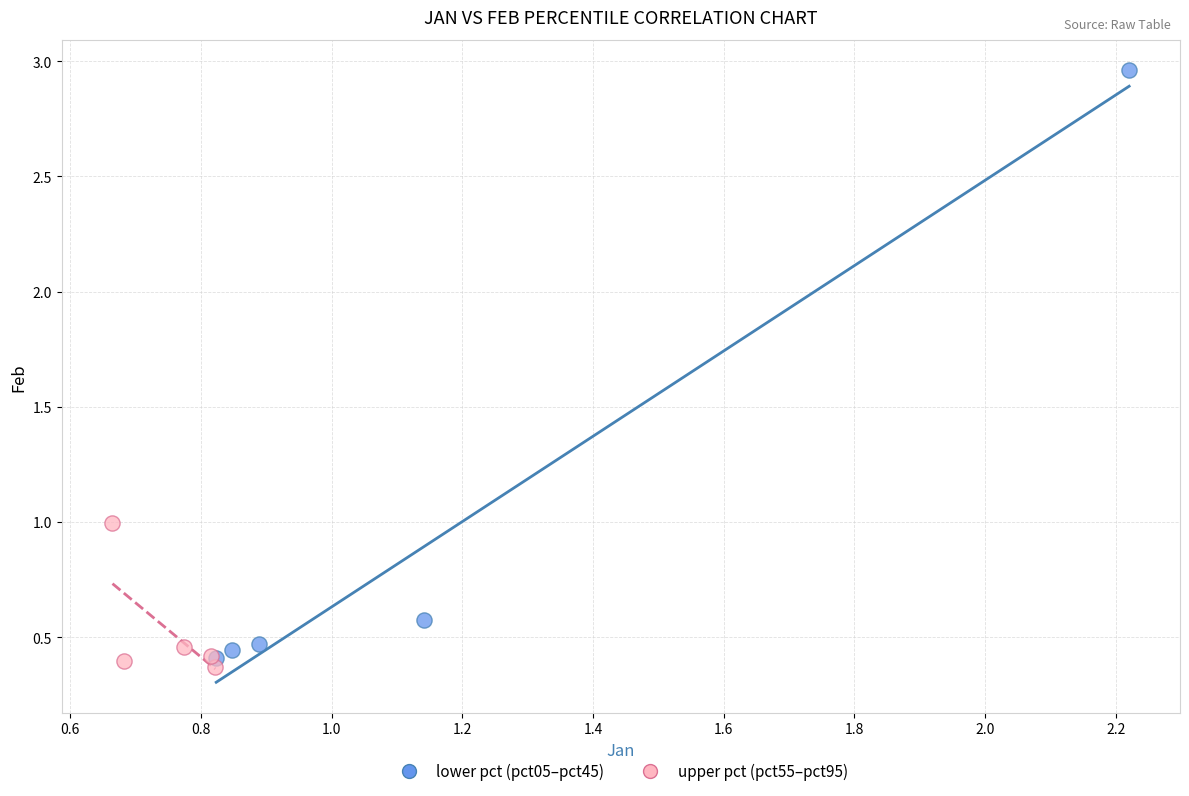

Which series has the widest spread of Y values?

lower pct (pct05–pct45)